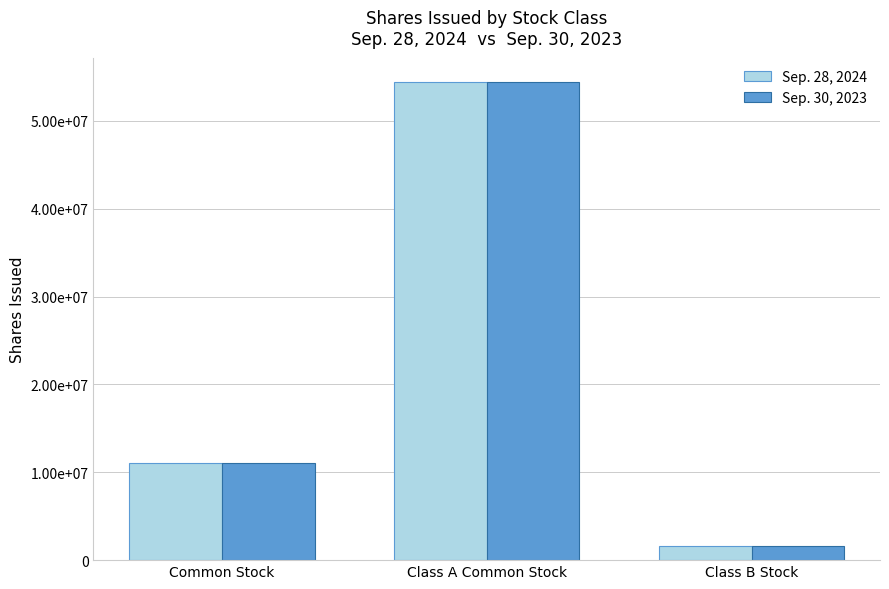

Reading left to right, list all the values displayed in this chart.

Sep. 28, 2024: 11074620	54446194	1602374
Sep. 30, 2023: 11077612	54472902	1602374